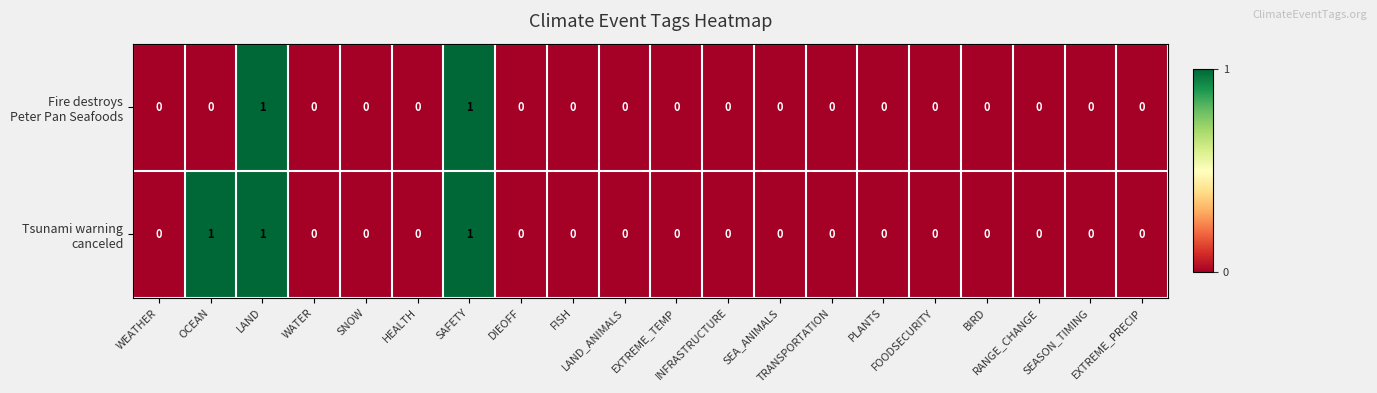

How many data points does each series have?

20